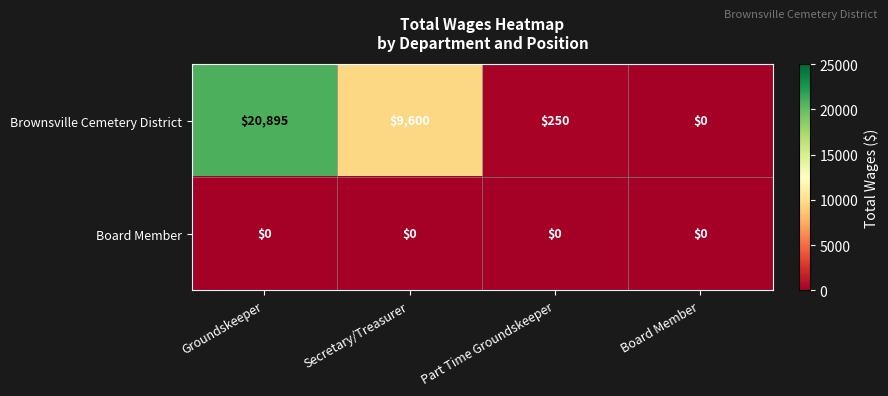

Reading right to left, transcribe all the data shown in this chart.

Brownsville Cemetery District: 0	250	9600	20895
Board Member: 0	0	0	0